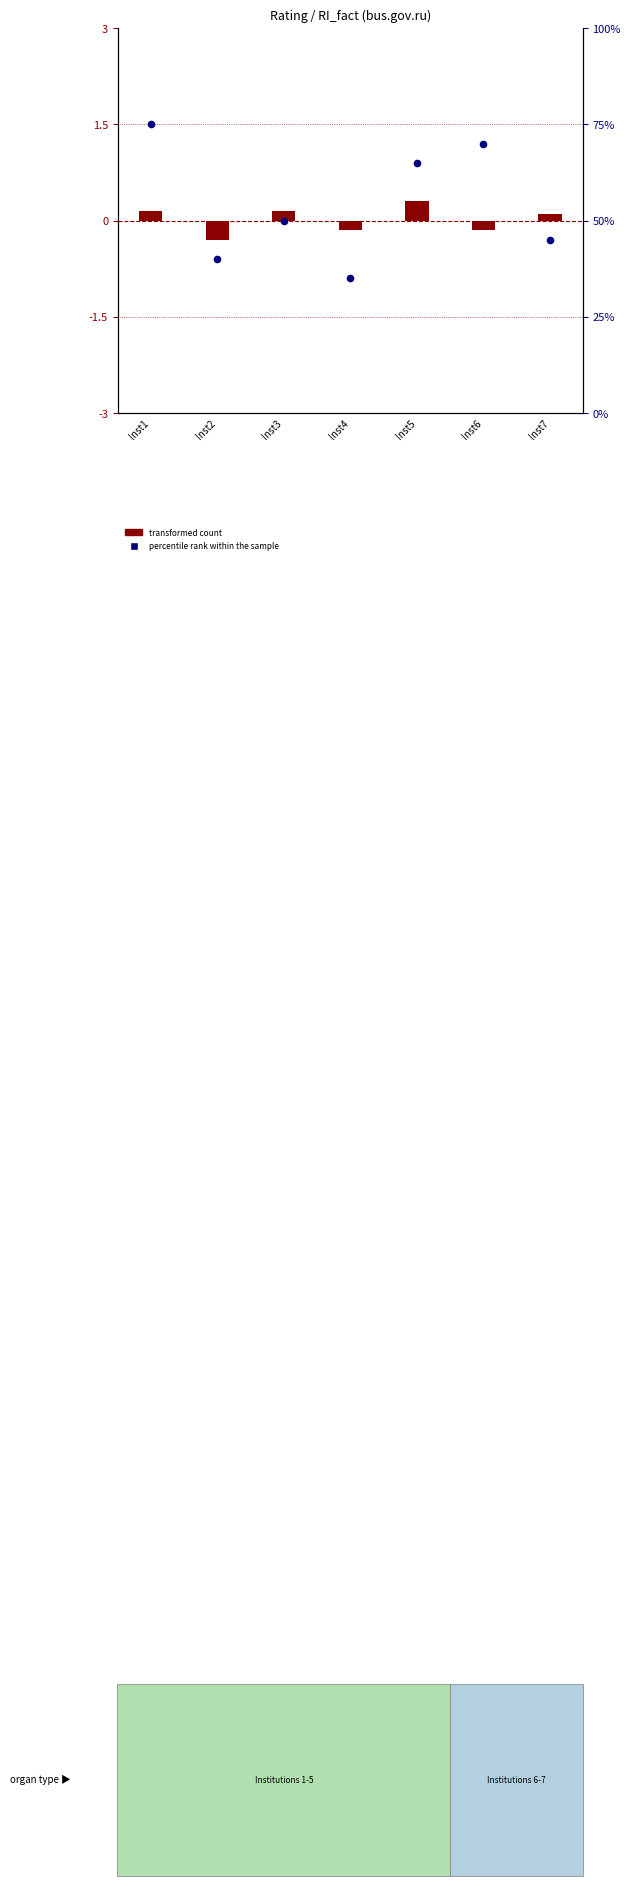

Is the value of percentile rank within the sample at Inst3 greater than the value of transformed count at Inst5?

Yes